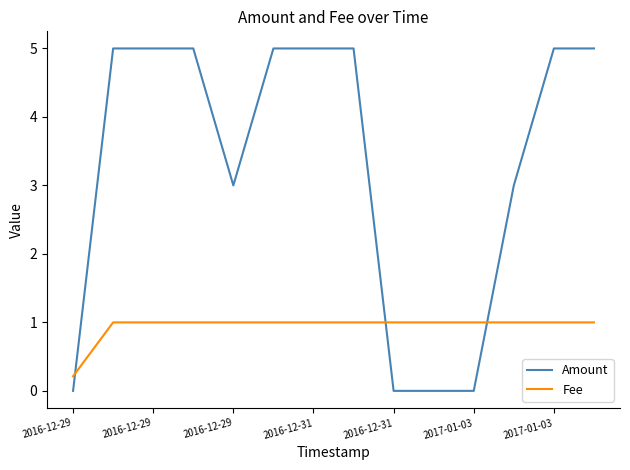

What is the greatest value displayed?

5.0